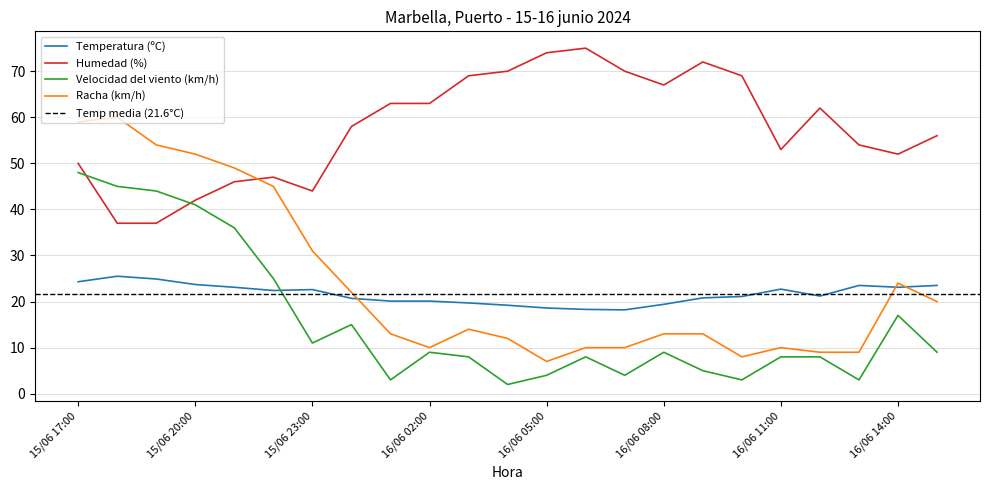

The Velocidad del viento (km/h) series shows 12.2 at 16/06 03:00. True or false?

False